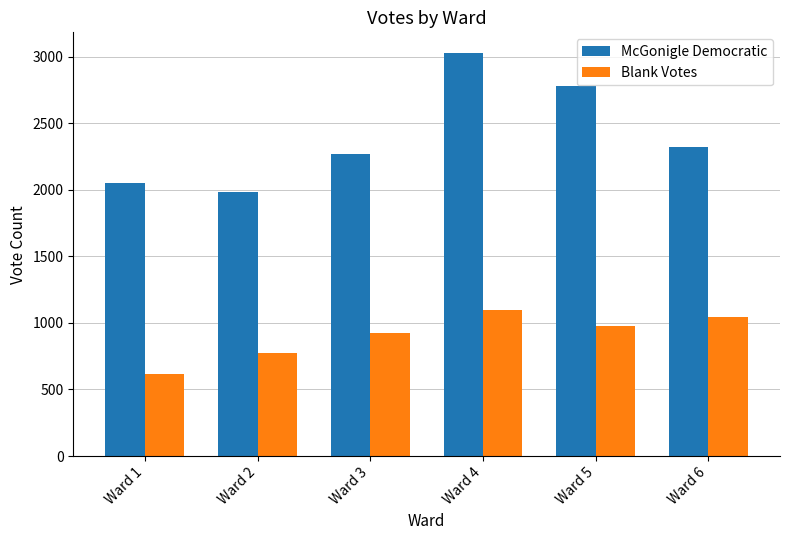

At which label does McGonigle Democratic reach its minimum?

Ward 2